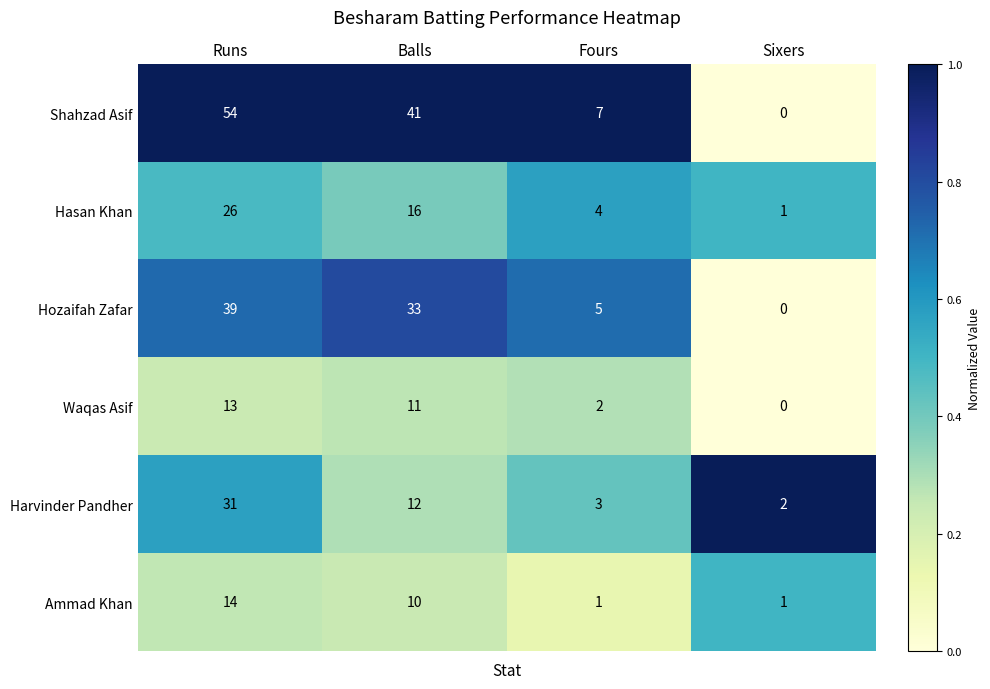

What is the greatest value displayed?

54